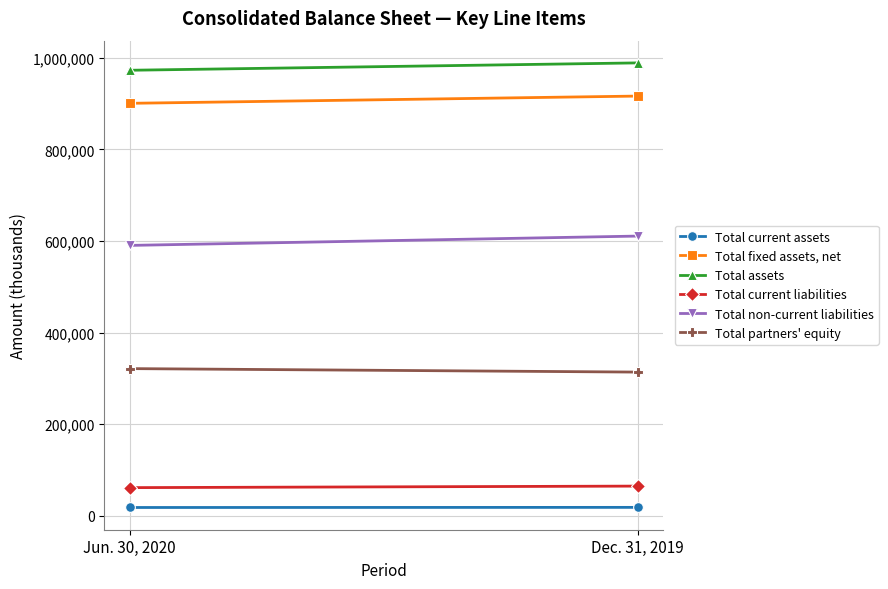

Reading left to right, transcribe all the data shown in this chart.

Total current assets: Jun. 30, 2020=17904	Dec. 31, 2019=18172
Total fixed assets, net: Jun. 30, 2020=900885	Dec. 31, 2019=916697
Total assets: Jun. 30, 2020=973089	Dec. 31, 2019=989187
Total current liabilities: Jun. 30, 2020=61298	Dec. 31, 2019=64635
Total non-current liabilities: Jun. 30, 2020=590471	Dec. 31, 2019=610845
Total partners' equity: Jun. 30, 2020=321320	Dec. 31, 2019=313707